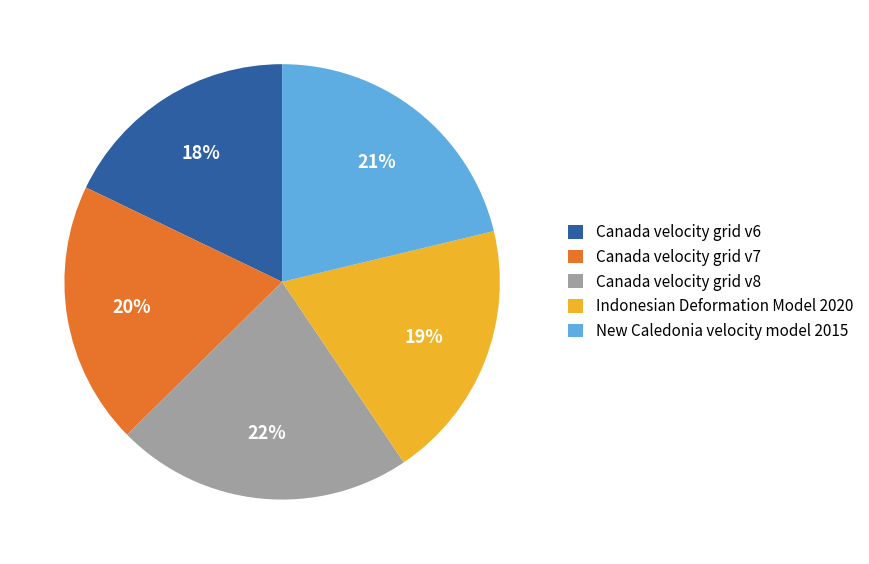

The Canada velocity grid v6 slice represents 25% of the pie. True or false?

False